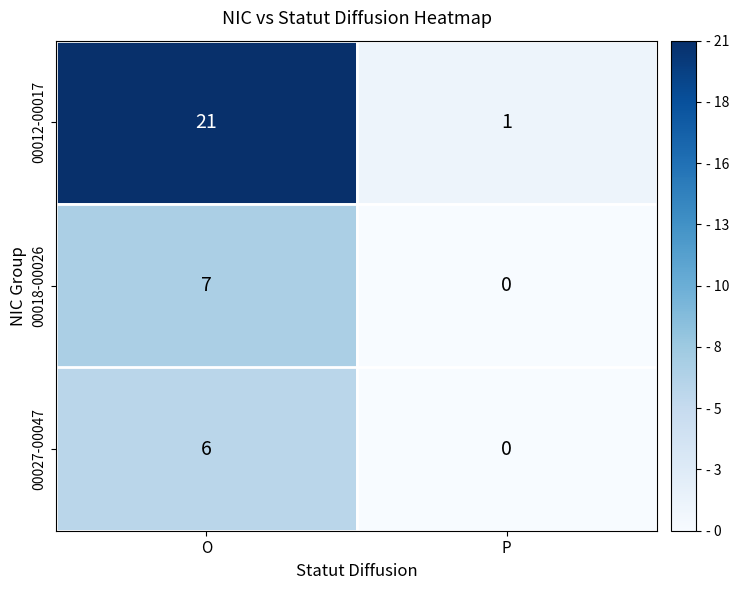

Which series has the widest spread of values?

00012-00017